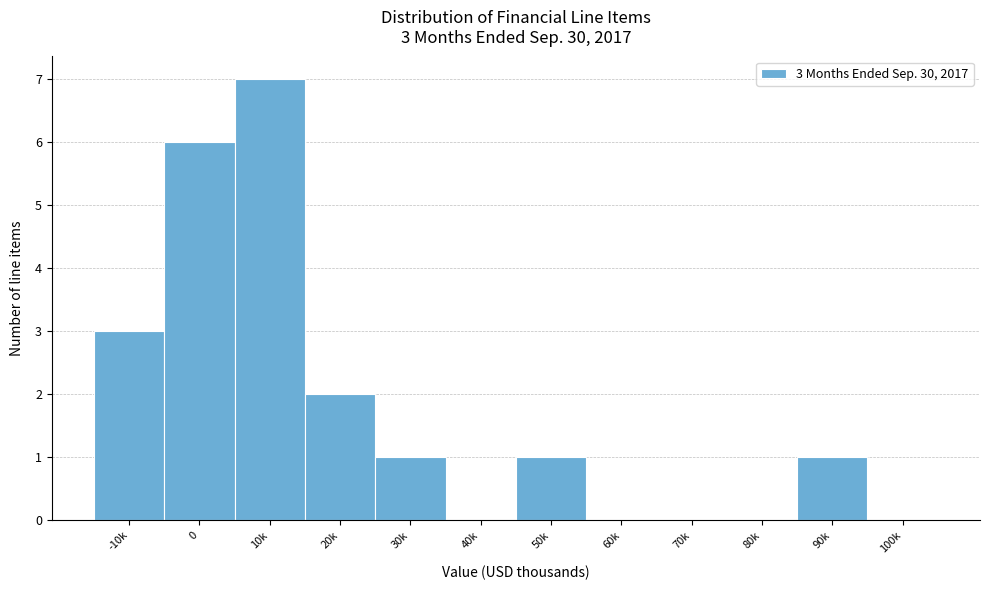

Reading right to left, what are all the values shown in this chart?

100k=0	90k=1	80k=0	70k=0	60k=0	50k=1	40k=0	30k=1	20k=2	10k=7	0=6	-10k=3